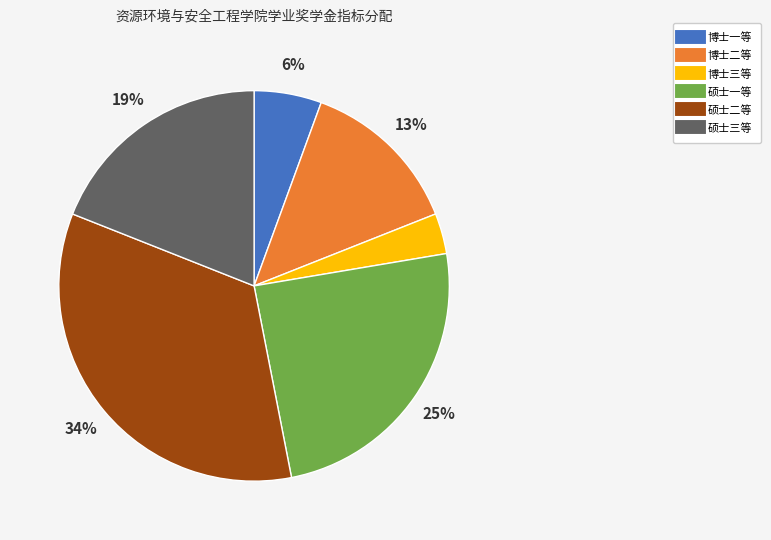

Does 硕士三等 account for over 50% of the chart?

No